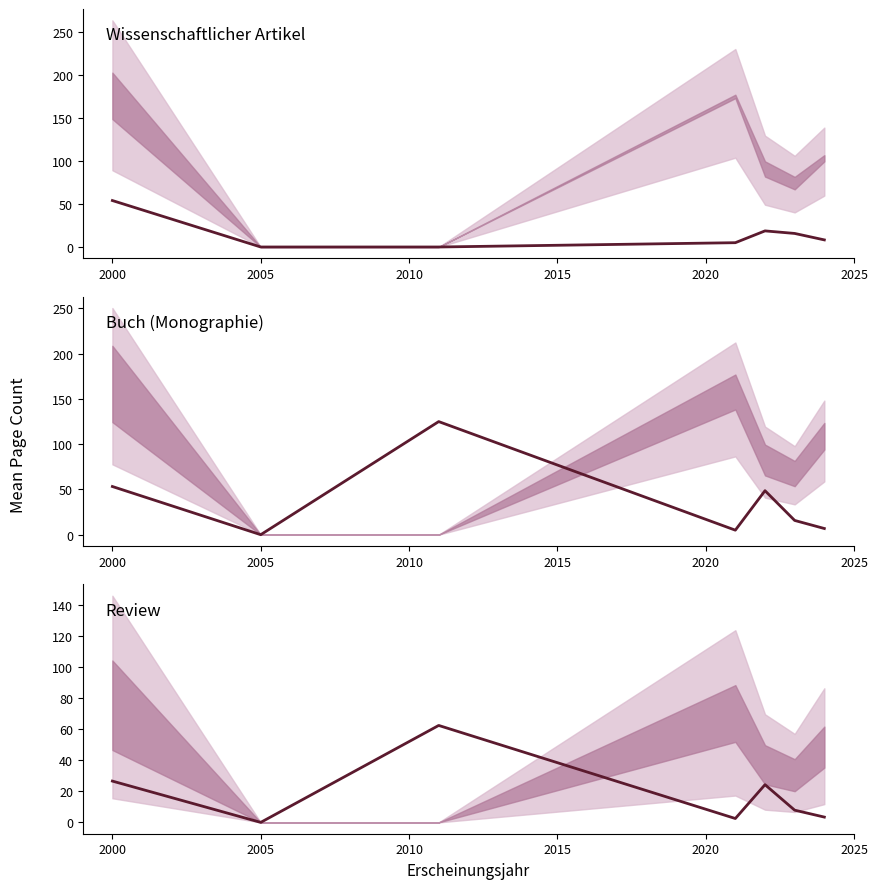

What are all the series names shown in the legend?

Wissenschaftlicher Artikel, Buch (Monographie), Review